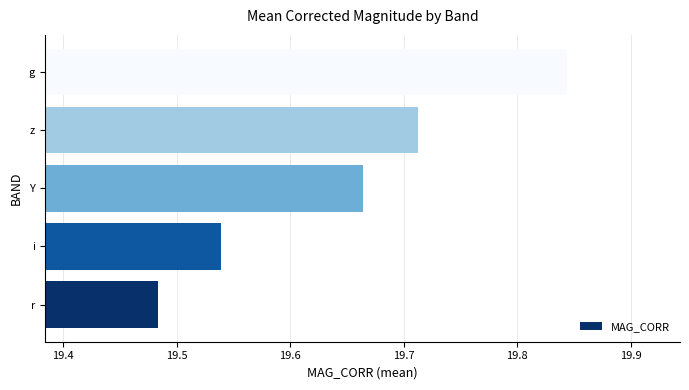

What is the difference between the maximum and minimum values?

0.4